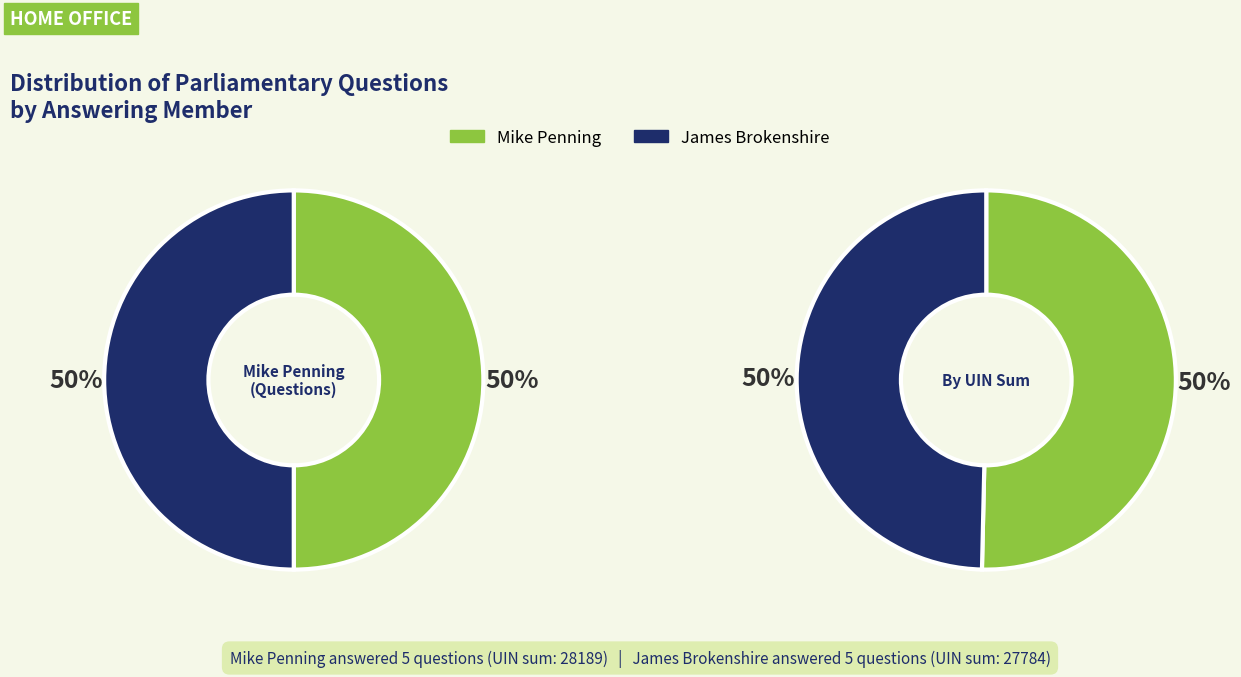

Does James Brokenshire represent more than half of the total?

No